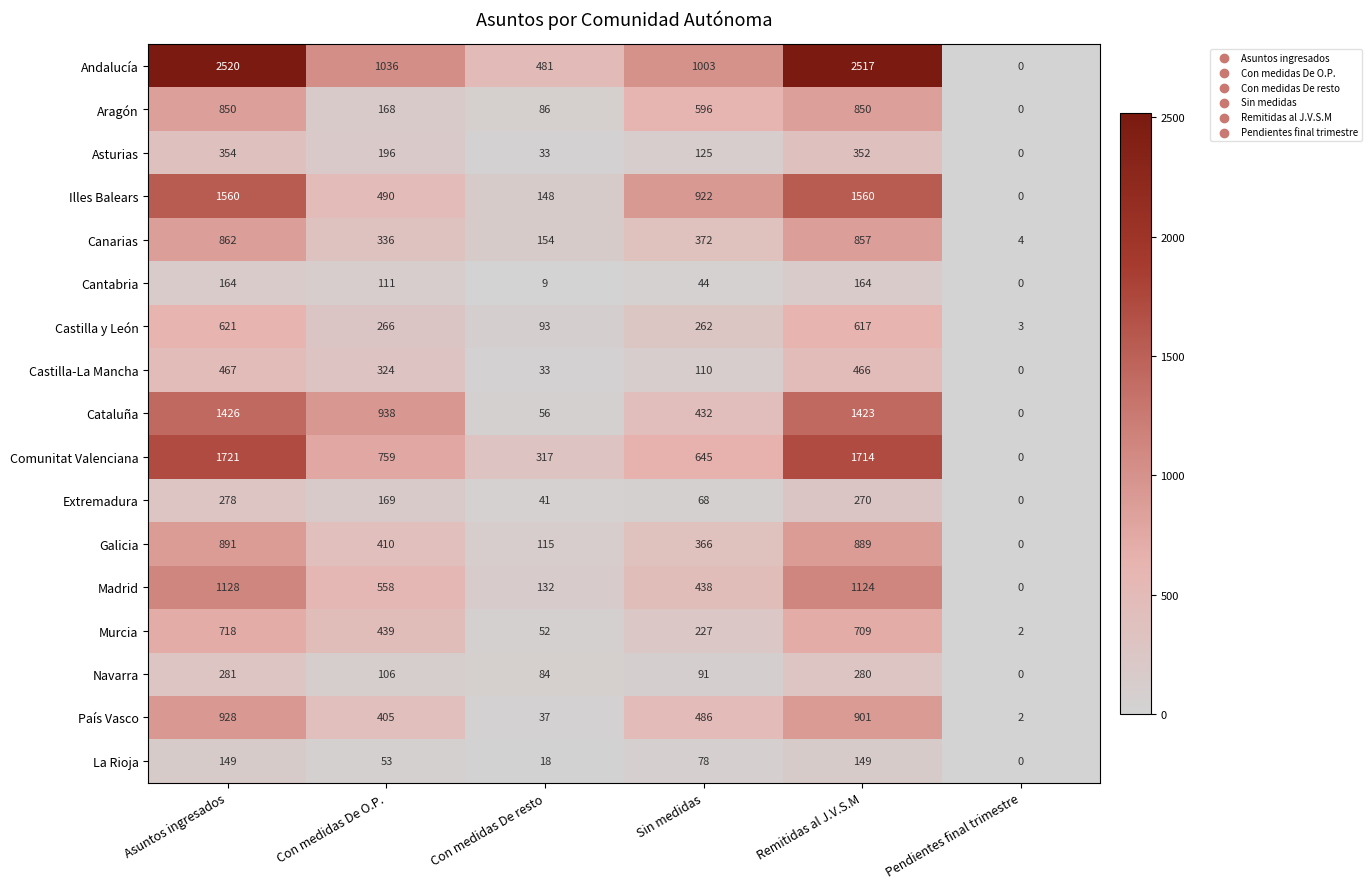

At which category is the sum across all series the highest?

Asuntos ingresados